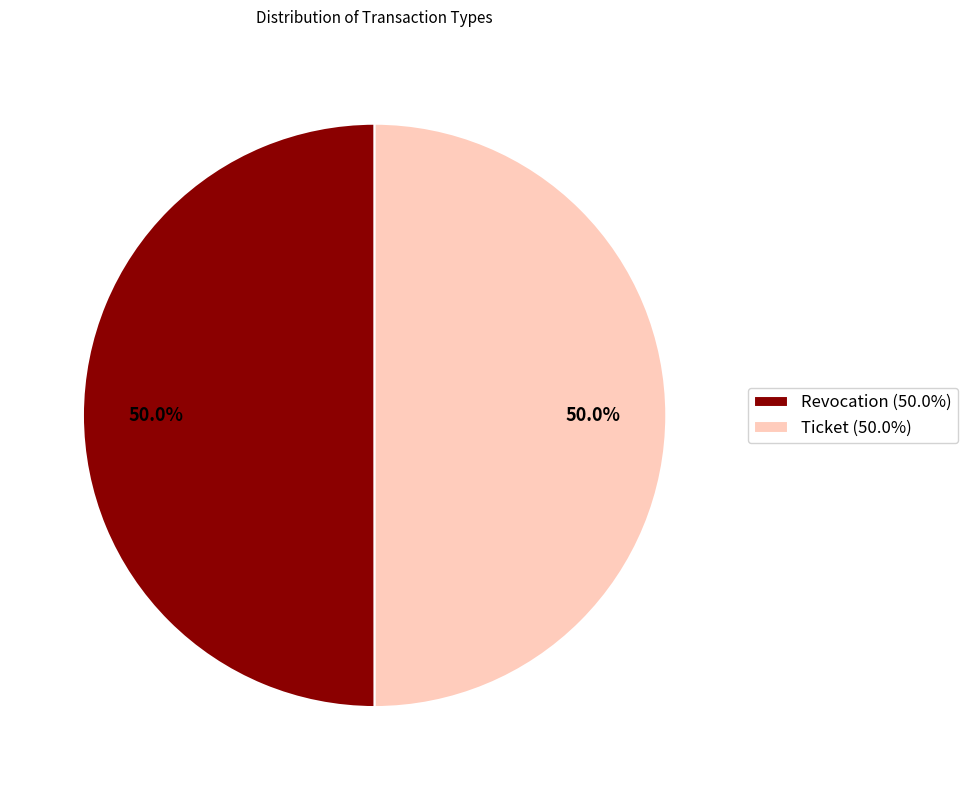

Count the number of slices in the pie.

2